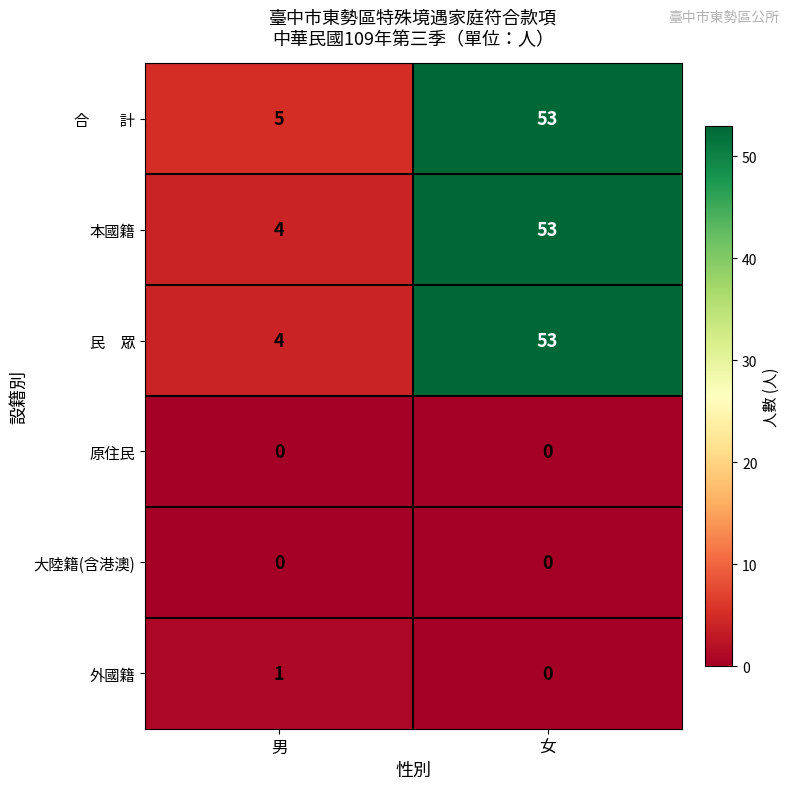

What is the total value across all series at 女?

159